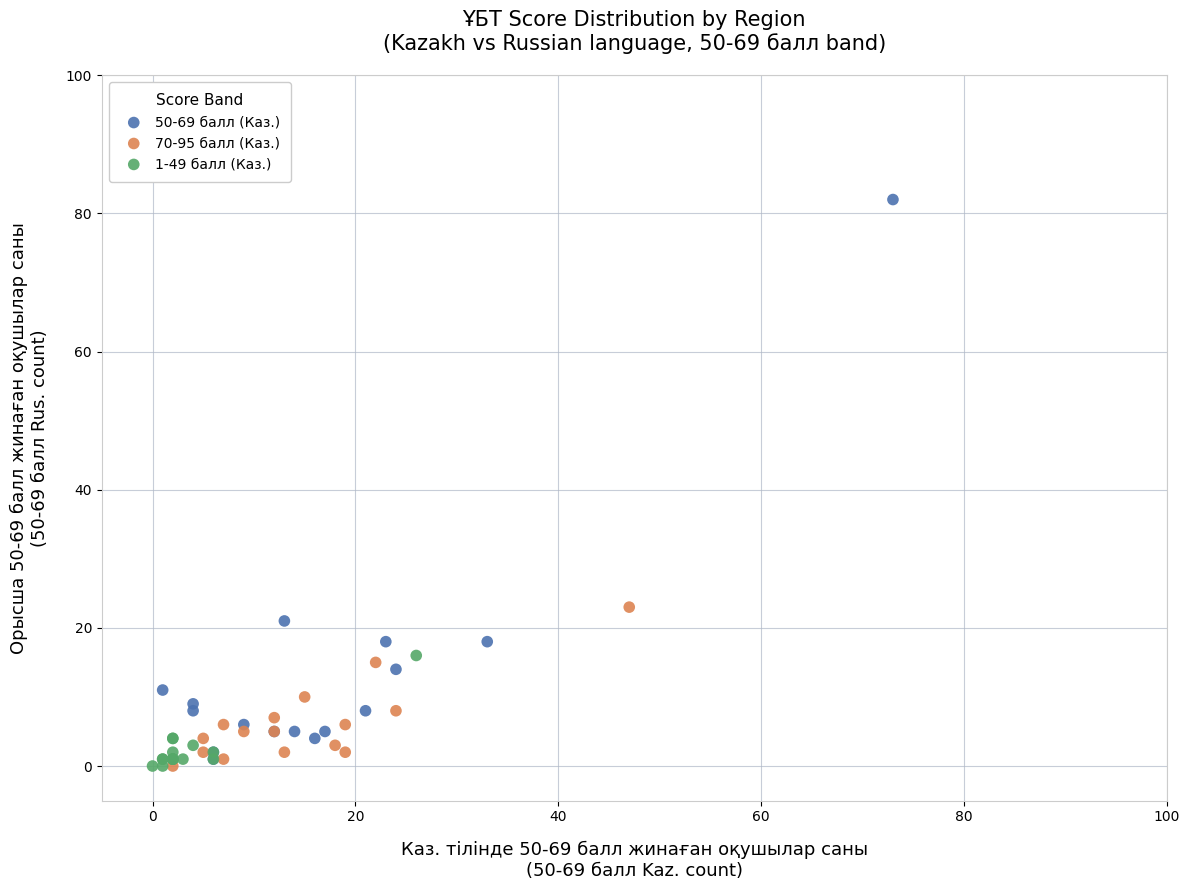

Which series has the largest Y range (max minus min)?

50-69 балл (Каз.)